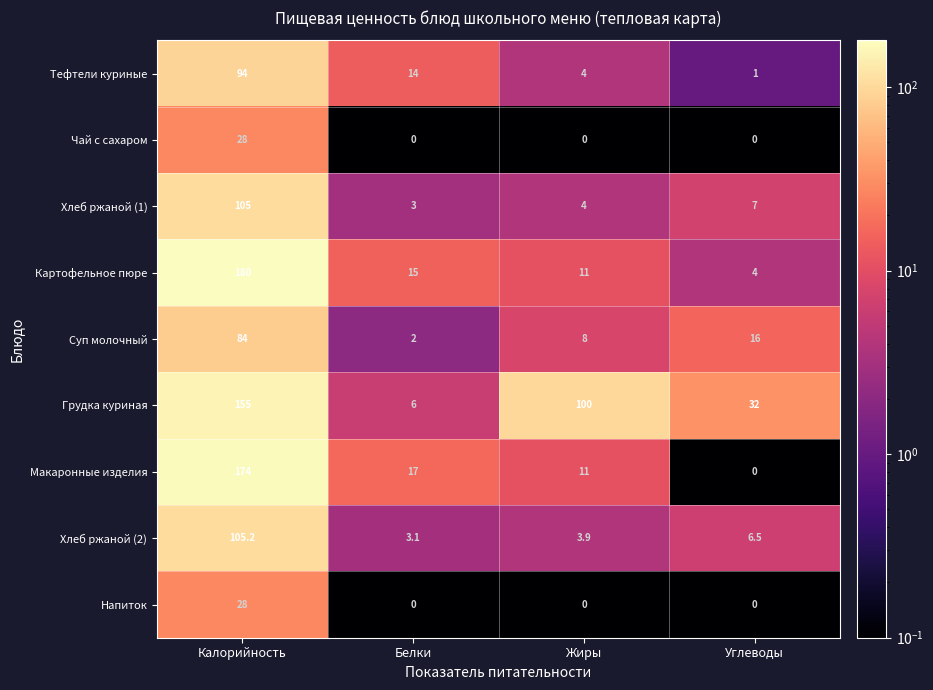

What is the minimum value shown in the chart?

0.0